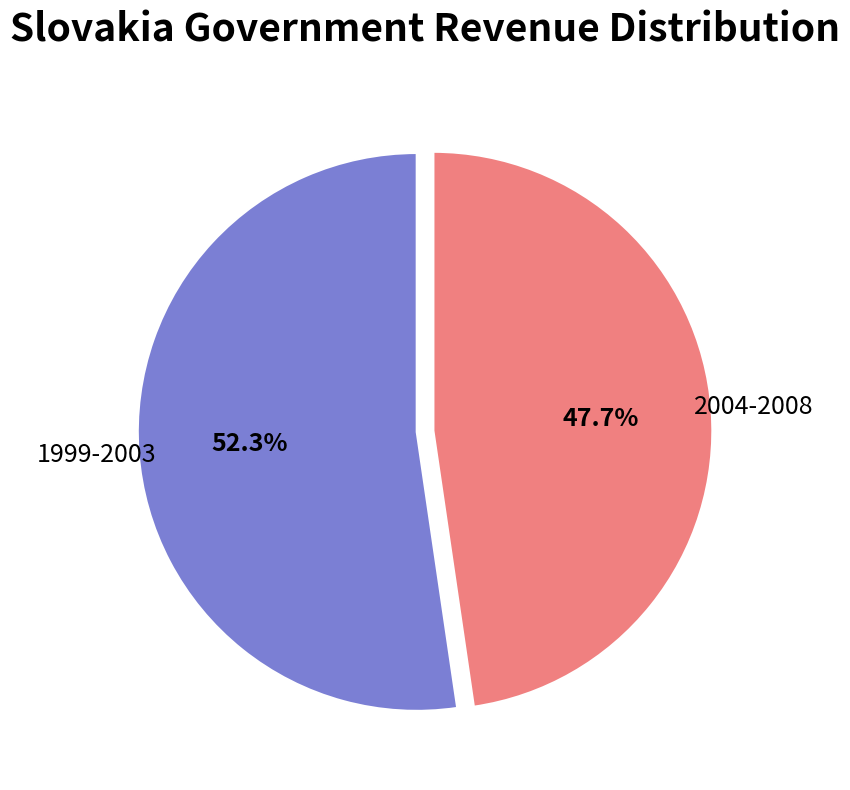

Rank the categories by value from lowest to highest.

2004-2008, 1999-2003